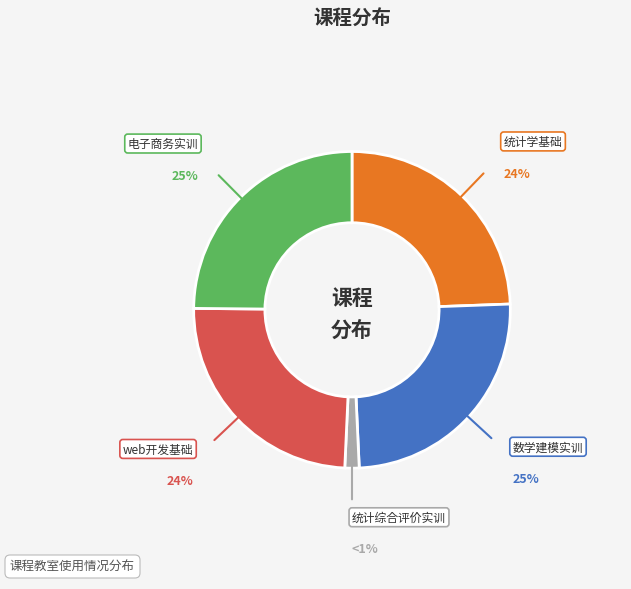

How many segments does this pie chart have?

5